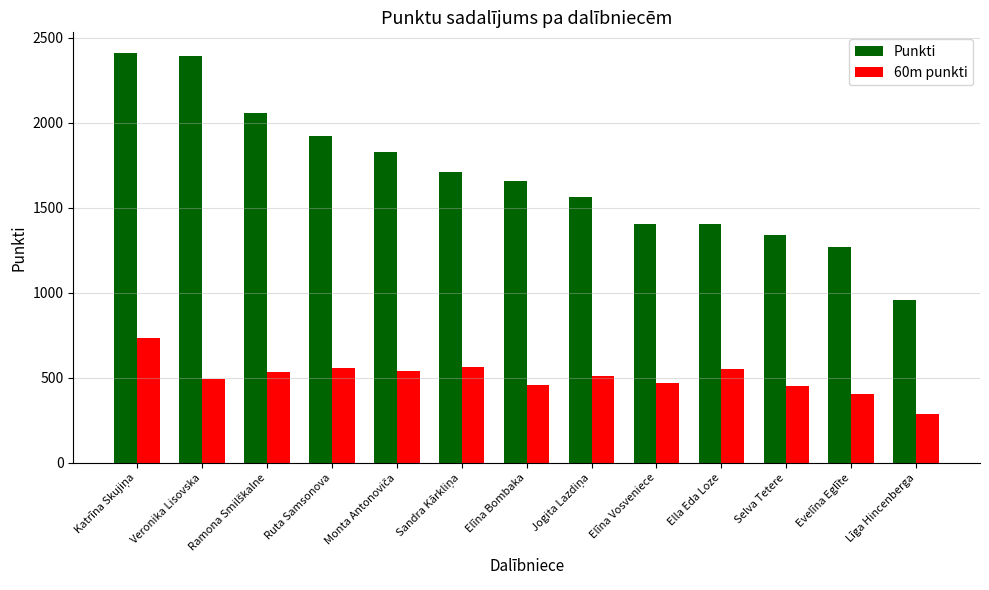

The Punkti series shows 484 at Selva Tetere. True or false?

False